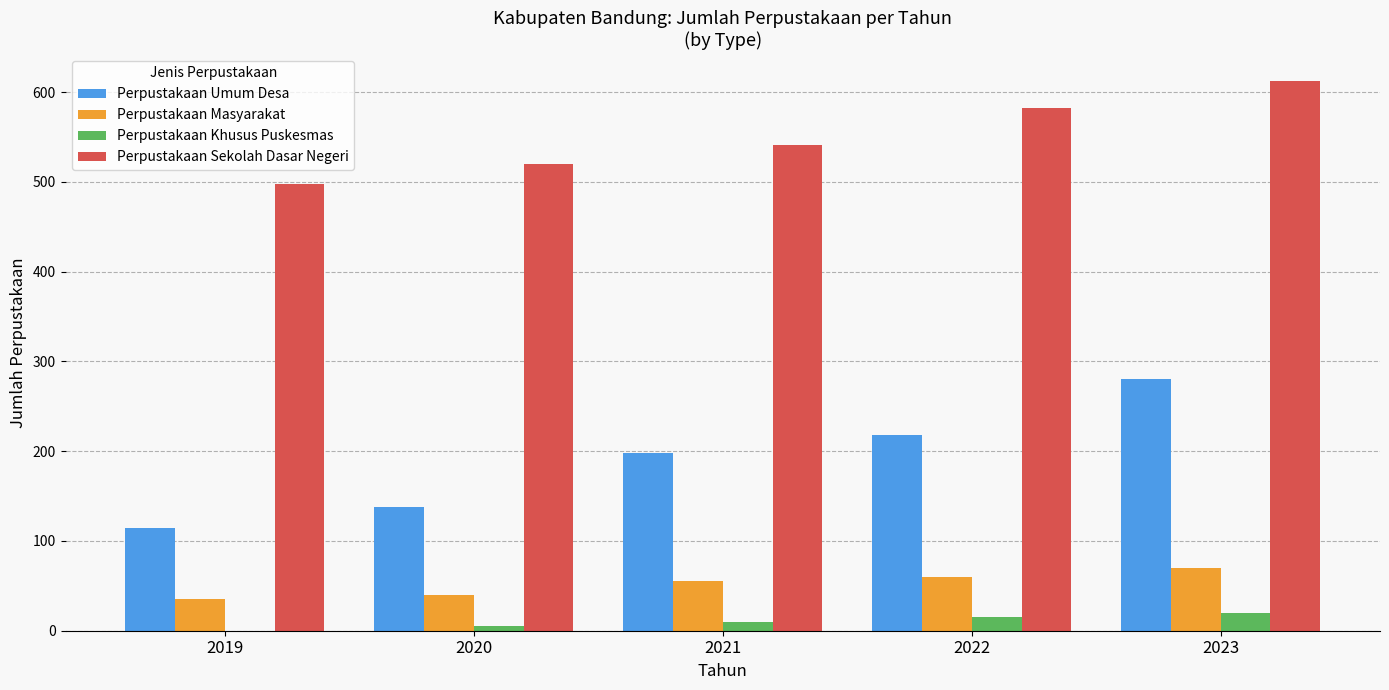

How many series are shown in this chart?

4